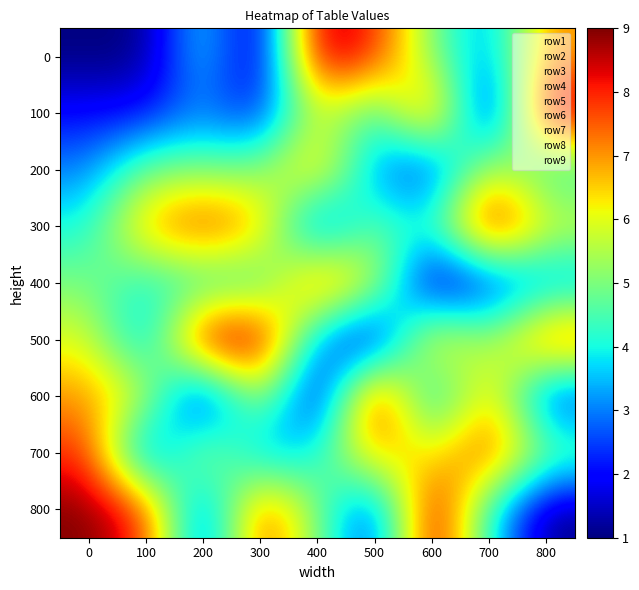

What is the spread (max minus min) of values at 200?

8